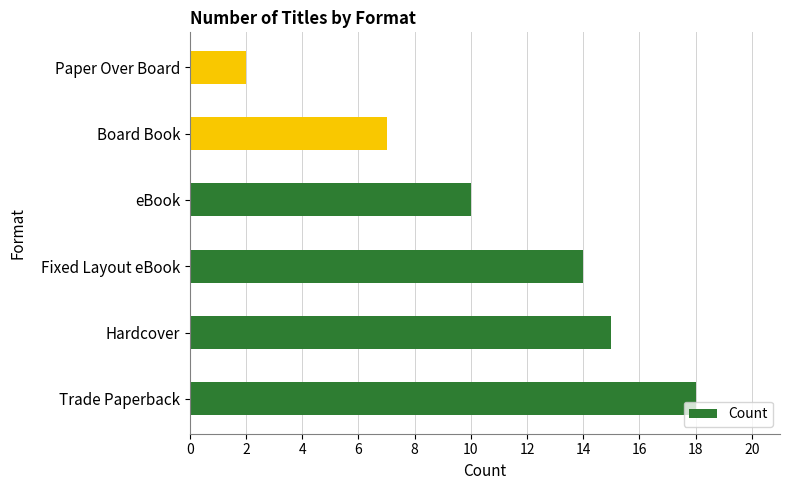

Reading bottom to top, transcribe all the data shown in this chart.

18	15	14	10	7	2